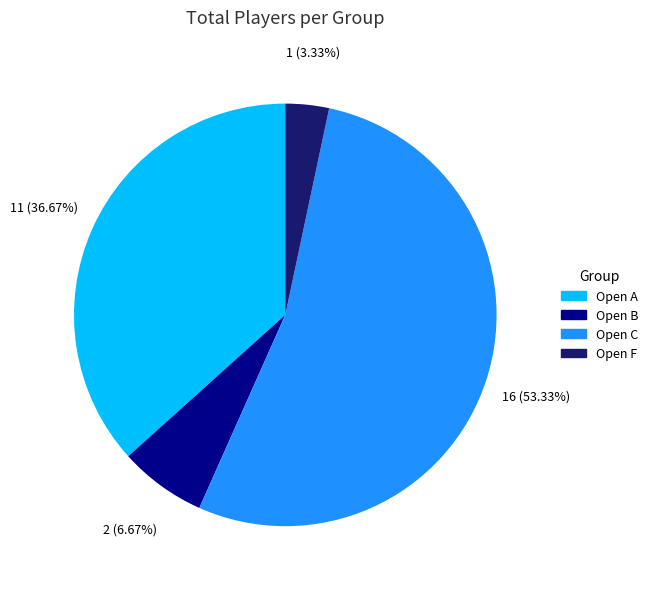

Which category has the biggest portion of the pie?

Open C